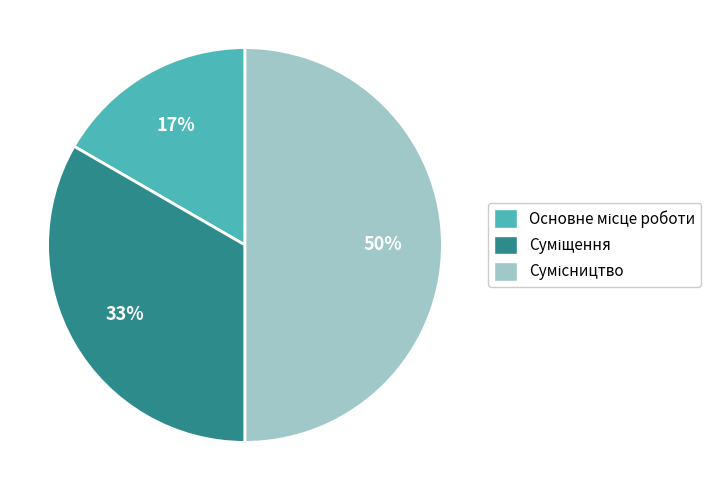

To the nearest percent, what is the difference between the largest and smallest slice percentages?

33%